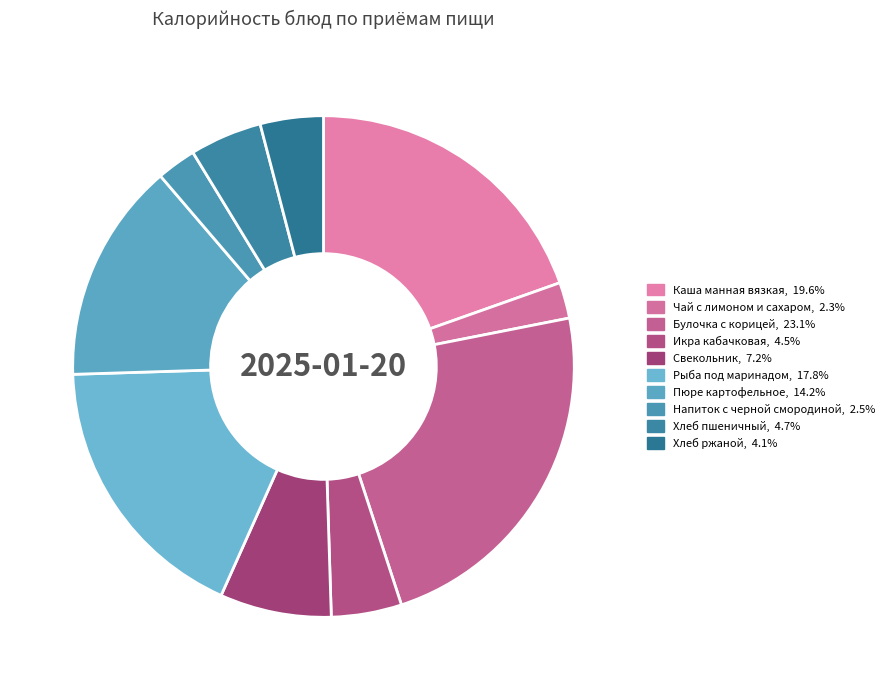

Approximately how many times larger is the value at Булочка с корицей compared to Напиток с черной смородиной?

9.1